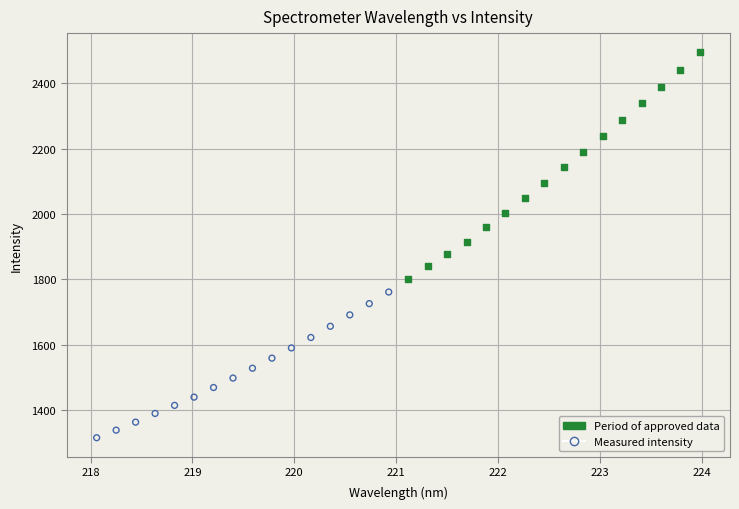

Which series contains the highest Y value?

Period of approved data